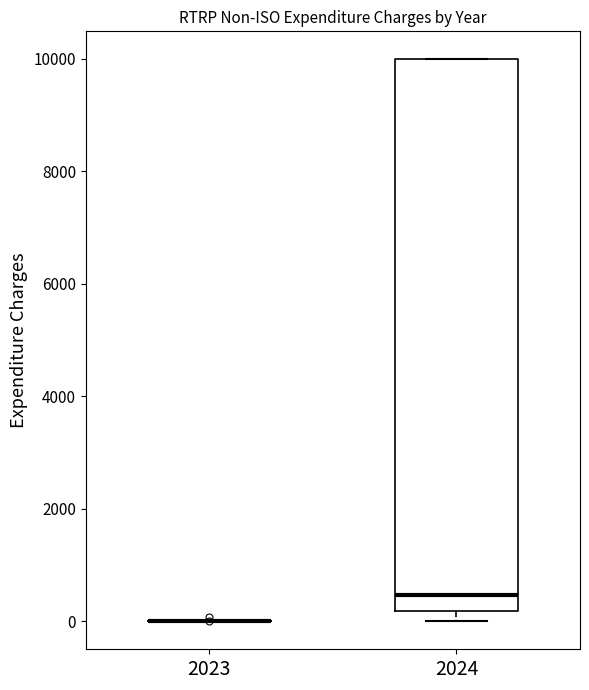

Reading left to right, transcribe this box plot: for each box, give where its median line is, the range the box spans, and where its two whiskers end, as read against the y-axis. The values are not printed on the chart, so give them approximately, as read against the axis.

2023: box collapsed to a line at 0, whiskers 0 to 0
2024: median 400, box 200 to 10000, whiskers 0 to 10000